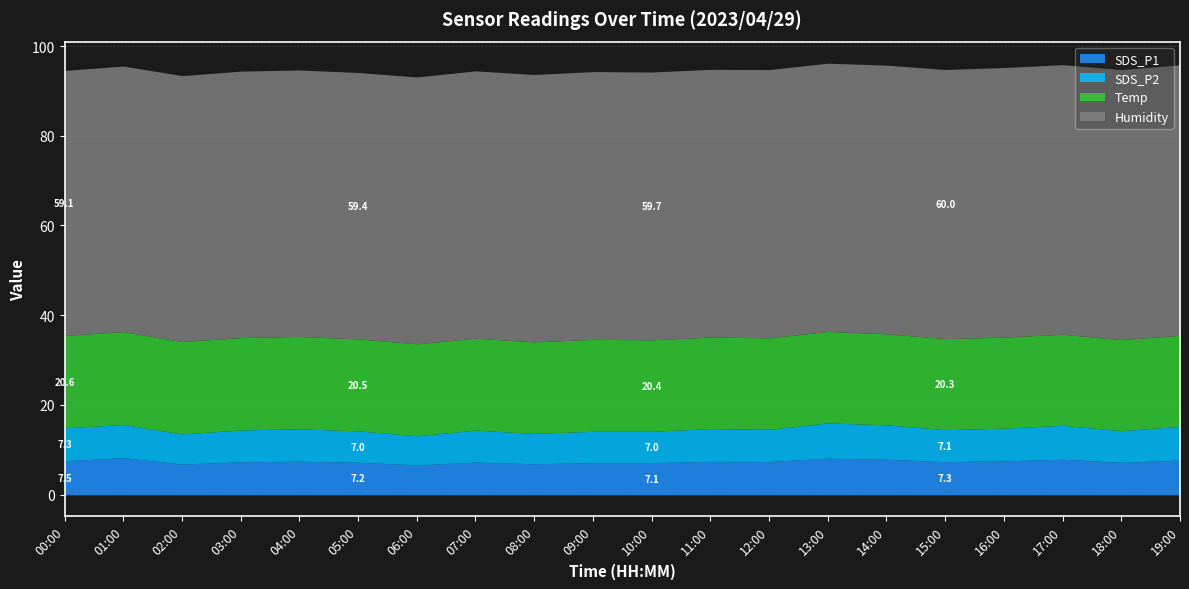

Rank the series at 12:00 from lowest to highest value.

SDS_P2, SDS_P1, Temp, Humidity